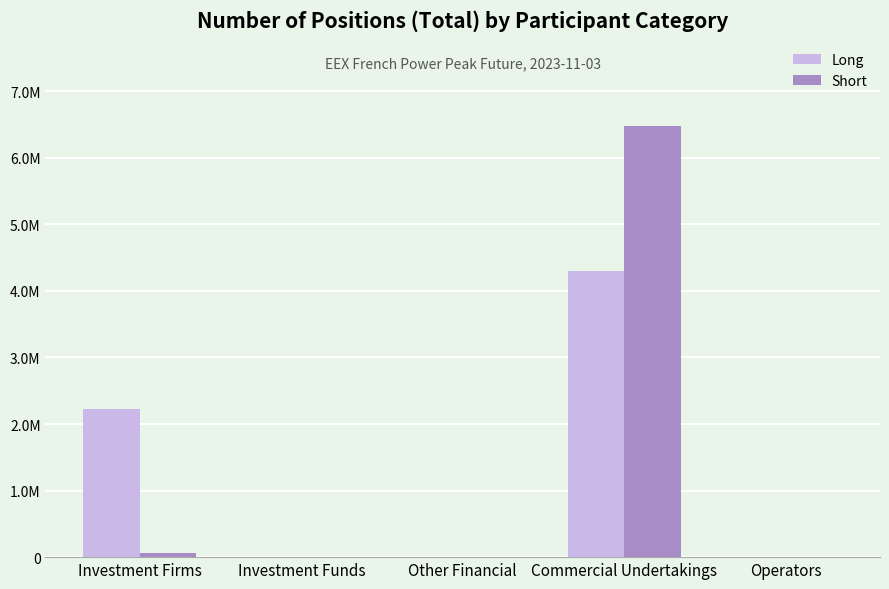

Does the chart contain stacked bars?

No